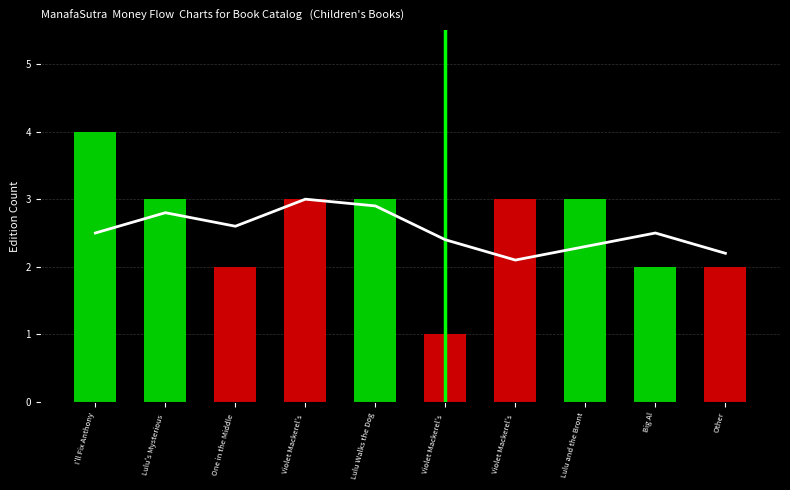

List the labels in order of value, largest first.

I'll Fix Anthony, Lulu's Mysterious, Violet Mackerel's, Lulu Walks the Dog, Violet Mackerel's, Lulu and the Bront, One in the Middle, Big Al, Other, Violet Mackerel's